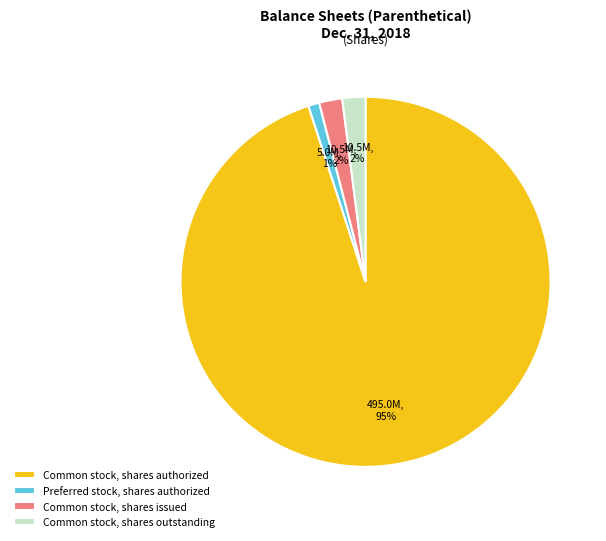

True or false: Preferred stock, shares authorized accounts for 1% of the total.

True